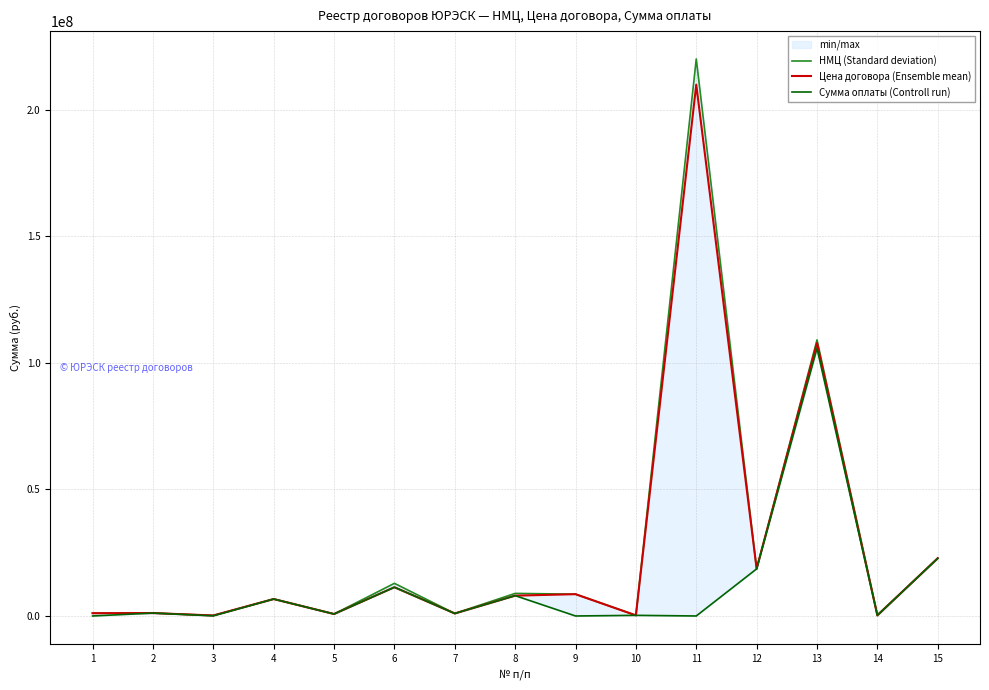

The value of Сумма оплаты (Controll run) at 7 is 266556.3. True or false?

False